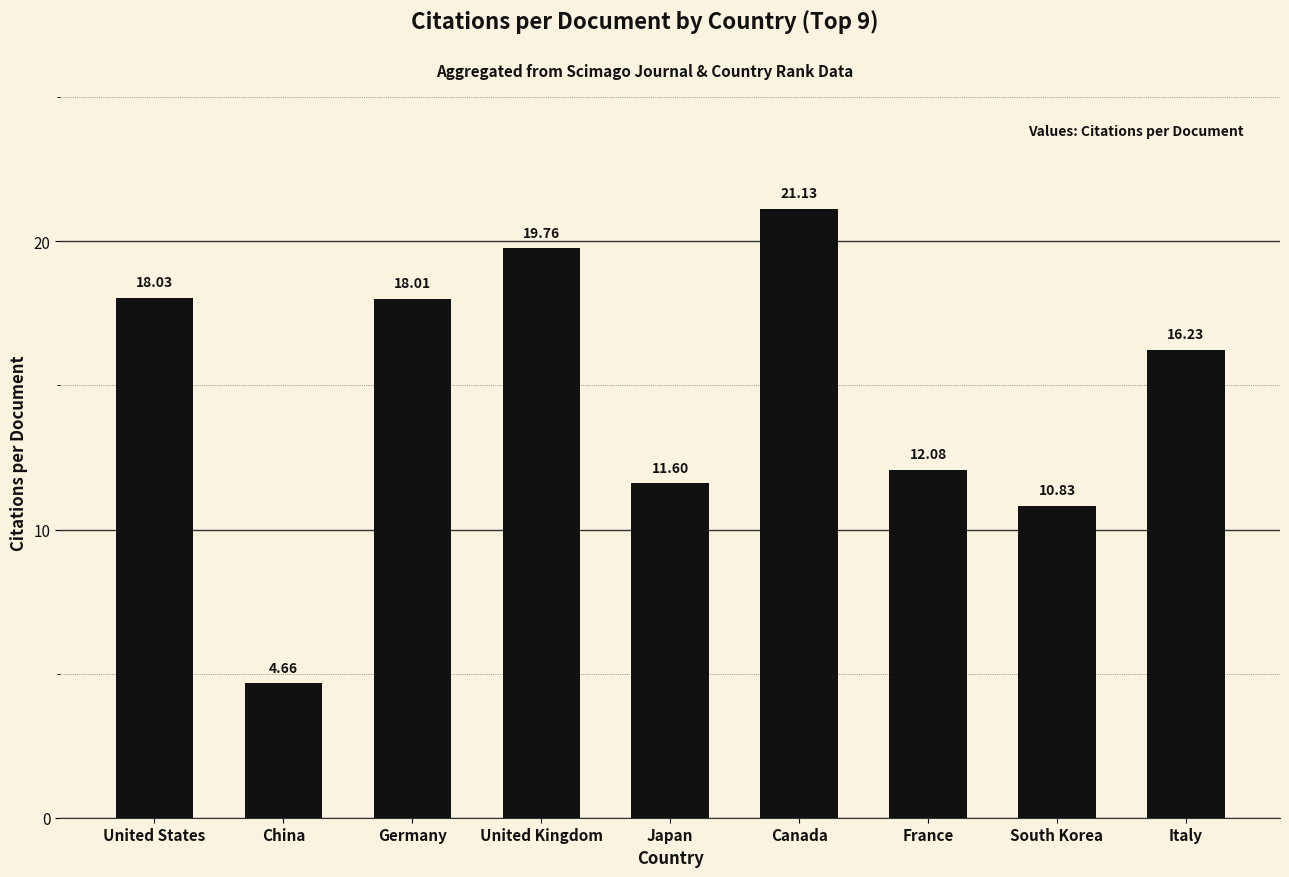

What is the difference between the maximum and second lowest values?

10.3